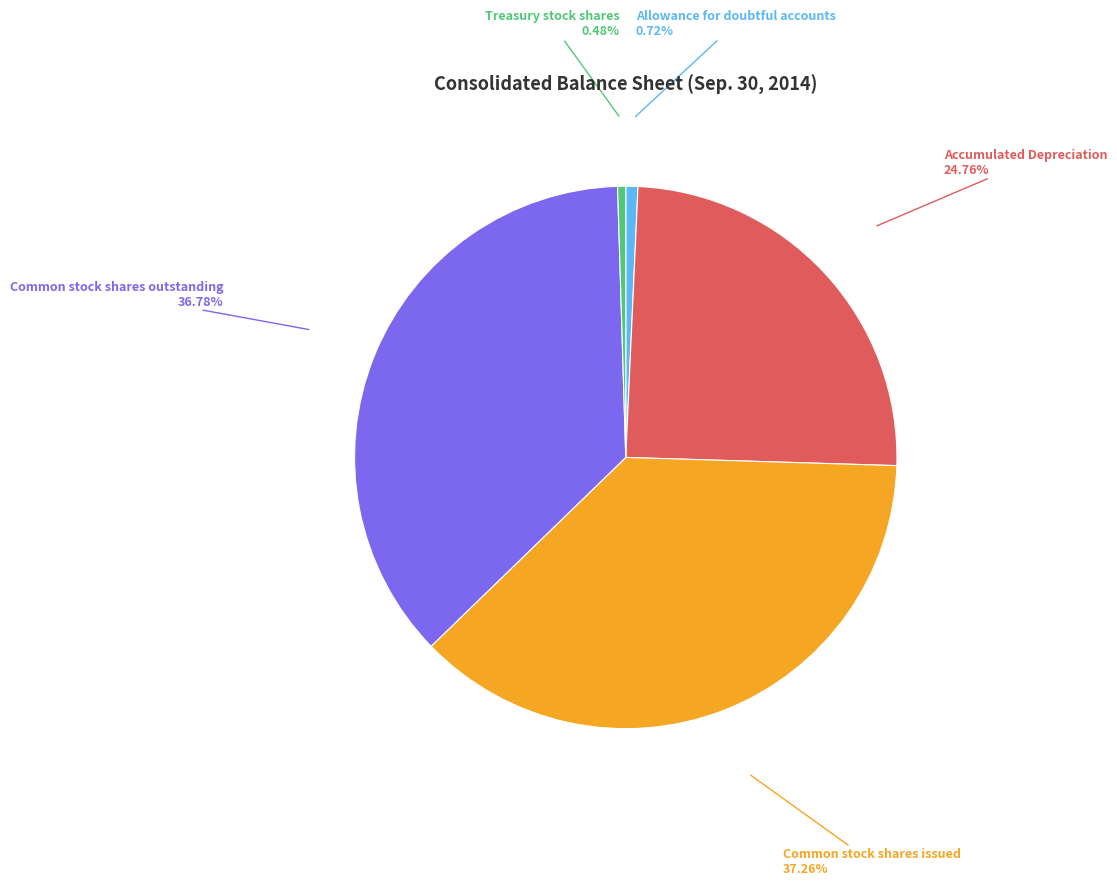

Between Accumulated Depreciation and Allowance for doubtful accounts, which is larger?

Accumulated Depreciation